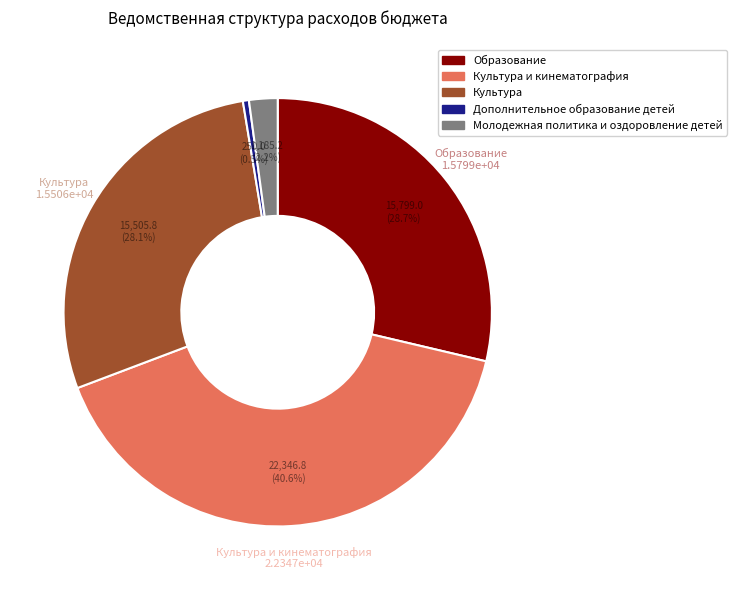

Is there any slice that represents more than half of the pie?

No